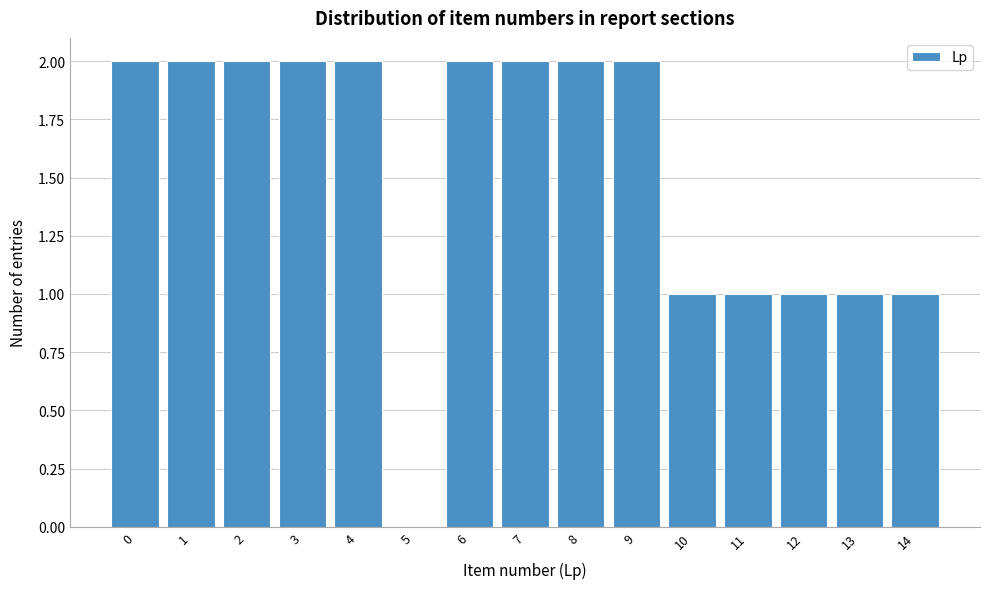

Reading left to right, what are all the values shown in this chart?

0=2	1=2	2=2	3=2	4=2	5=0	6=2	7=2	8=2	9=2	10=1	11=1	12=1	13=1	14=1